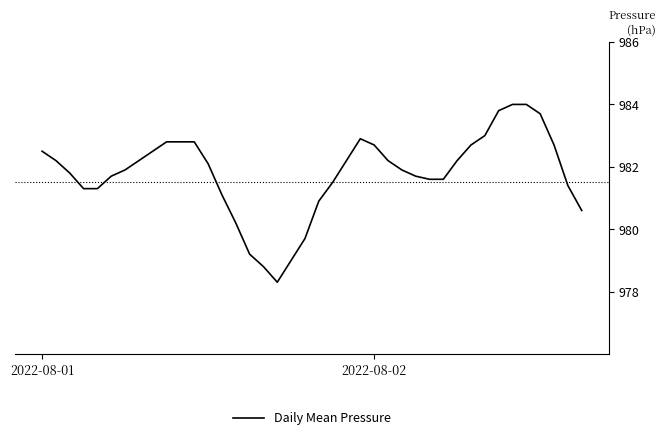

What is the difference between the maximum and minimum values?

5.7